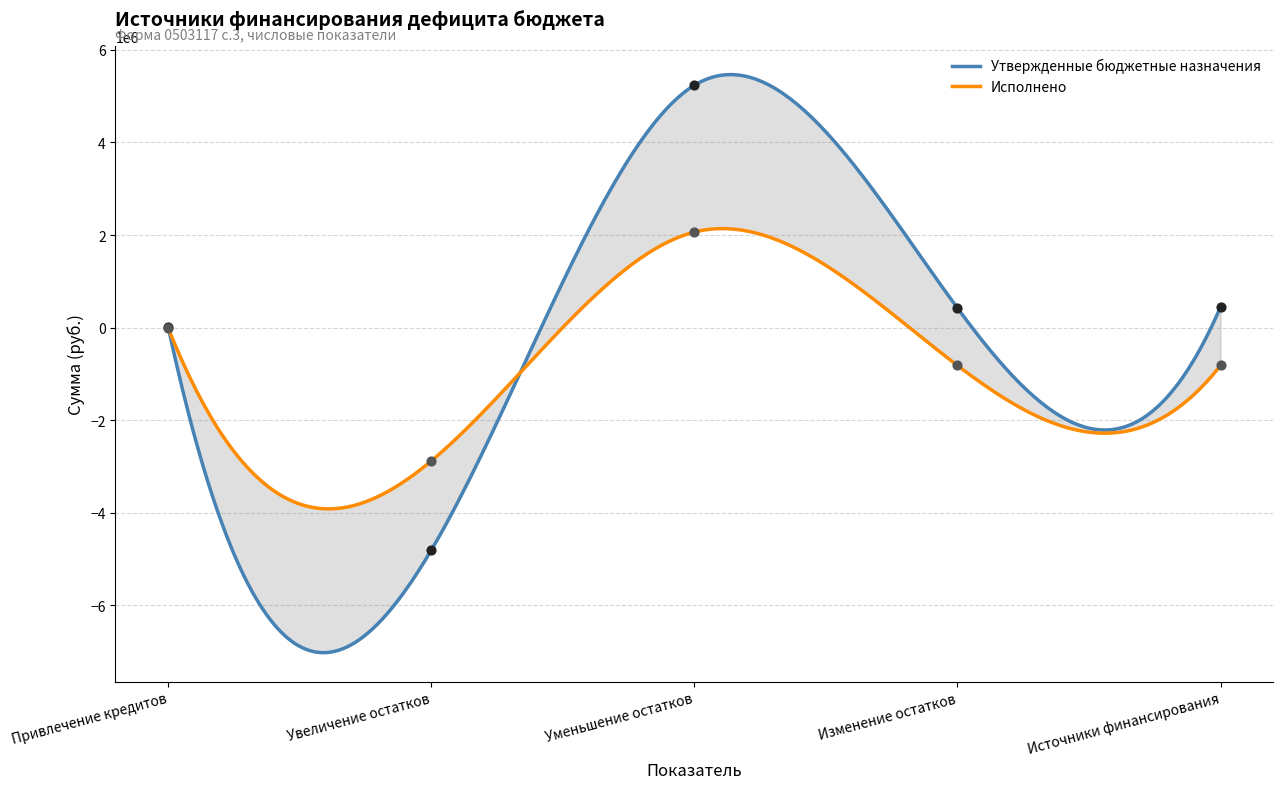

Which series reaches the minimum Y coordinate?

Утвержденные бюджетные назначения